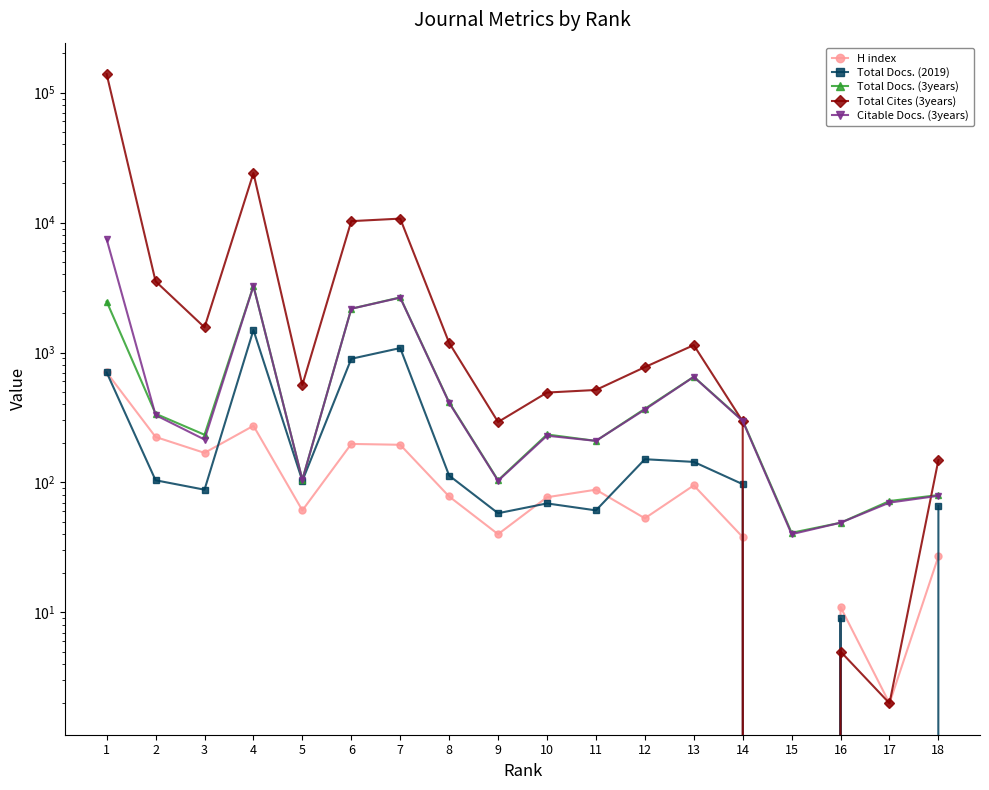

Where does the Total Docs. (3years) series first go above 300?

1